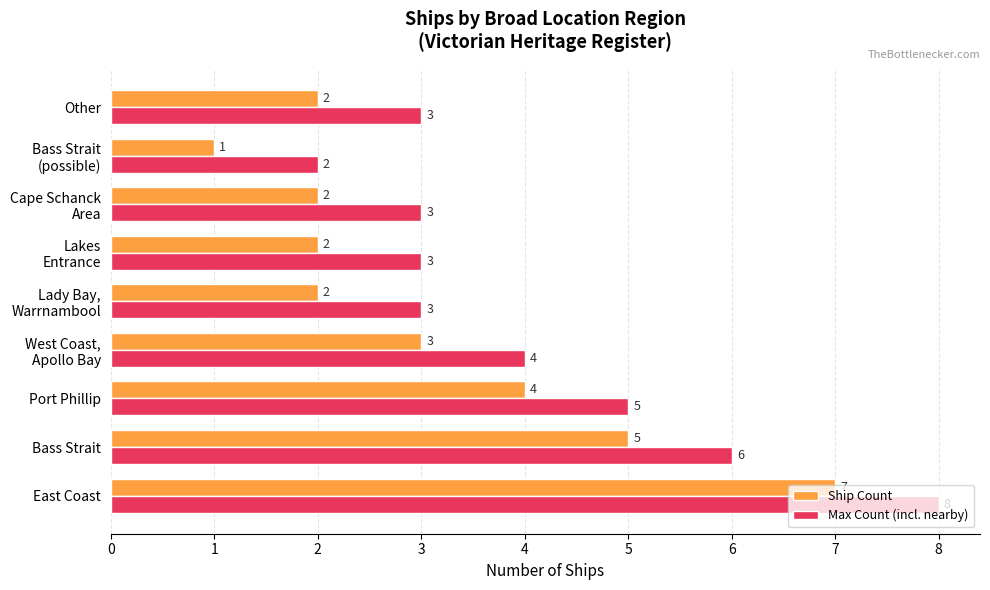

Rank the series by their average value, from highest to lowest.

Max Count (incl. nearby), Ship Count